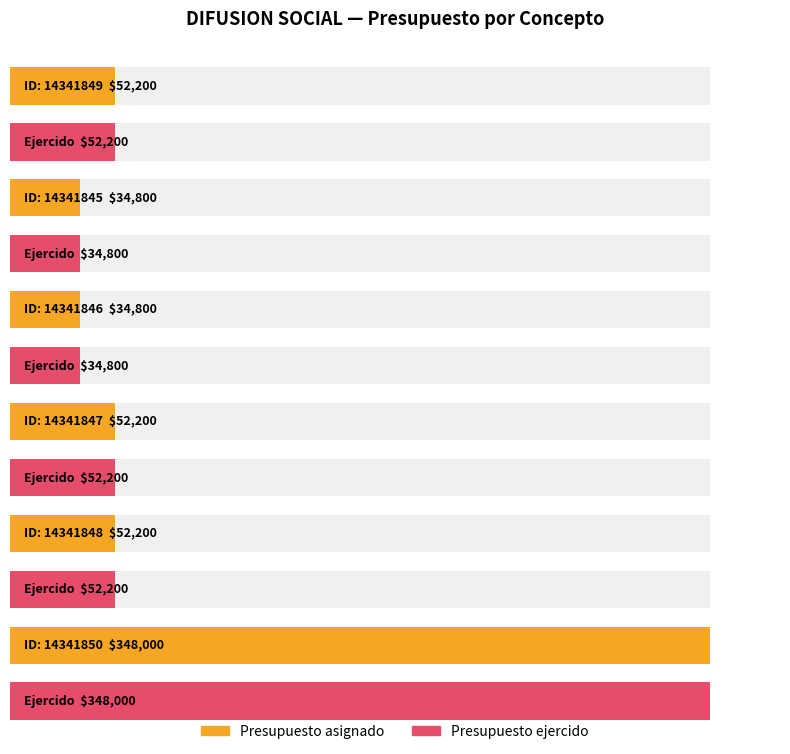

The Presupuesto ejercido series shows 29045 at 14341849. True or false?

False